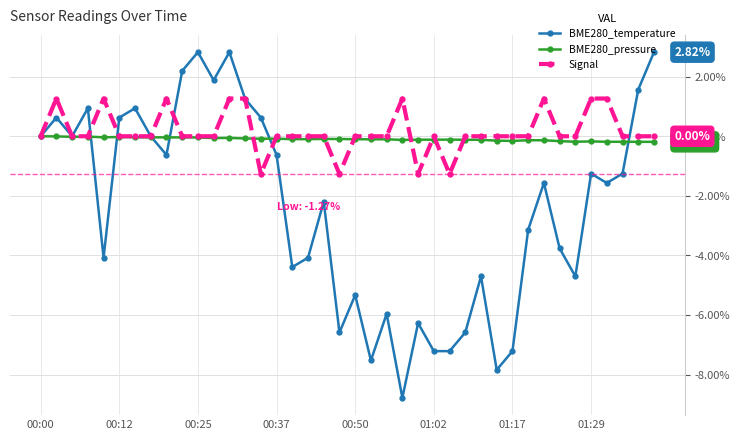

Which series has the widest spread of values?

BME280_temperature